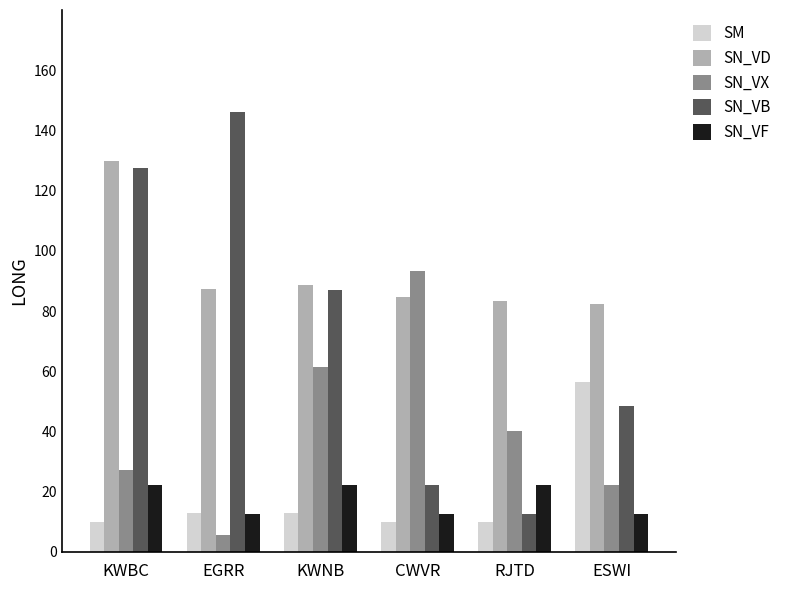

How many bars are there in total?

30